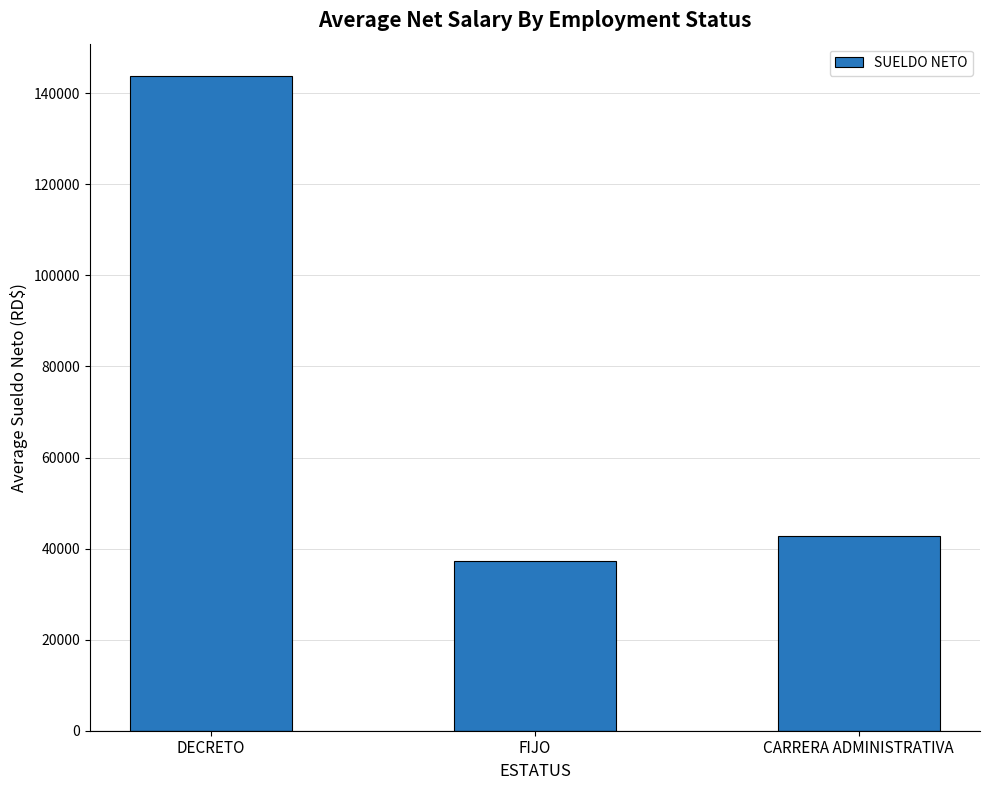

What is the sum of all values?

223531.6